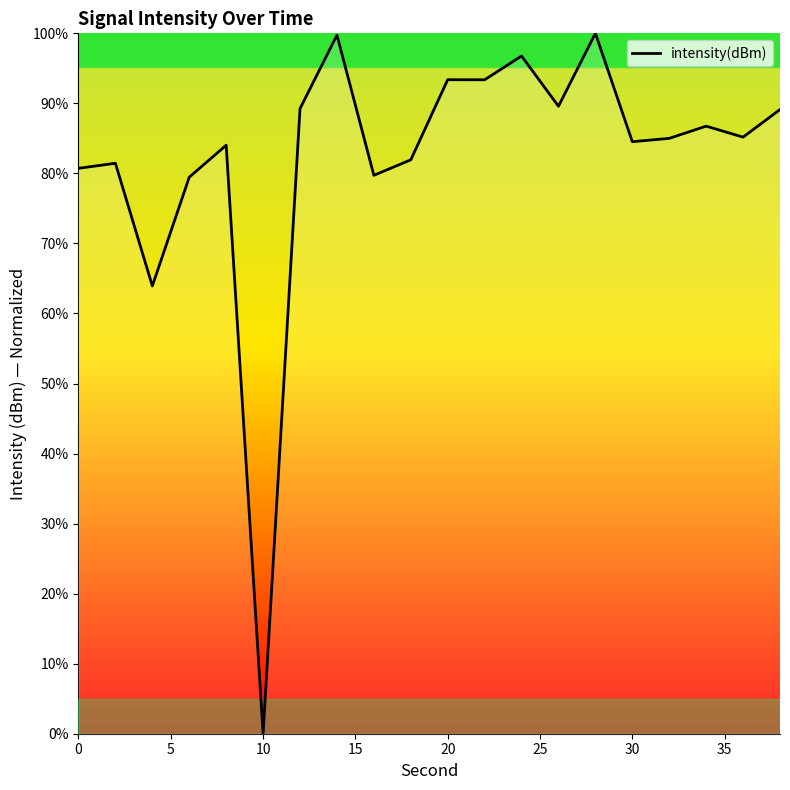

How many values are above zero?

19